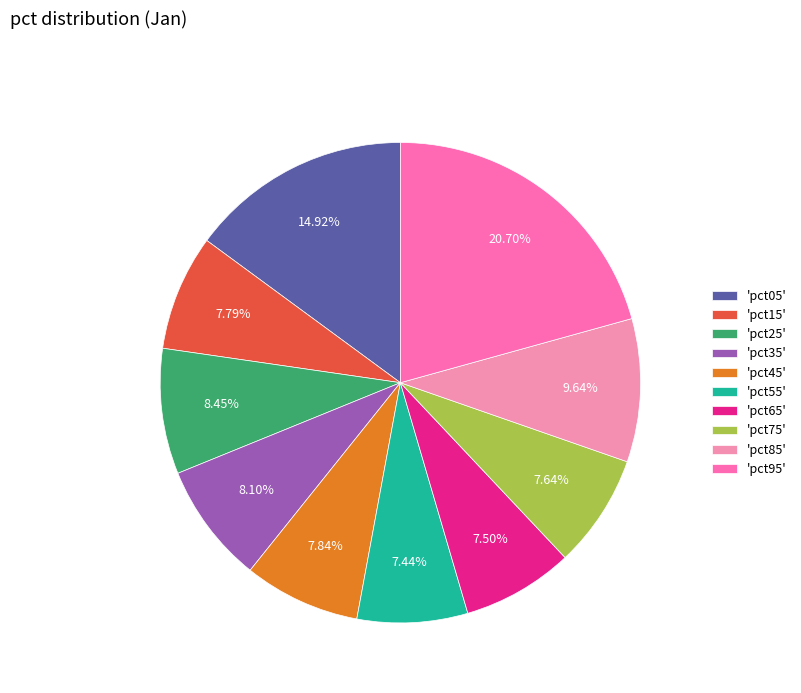

To the nearest percent, what is the average slice percentage?

10%